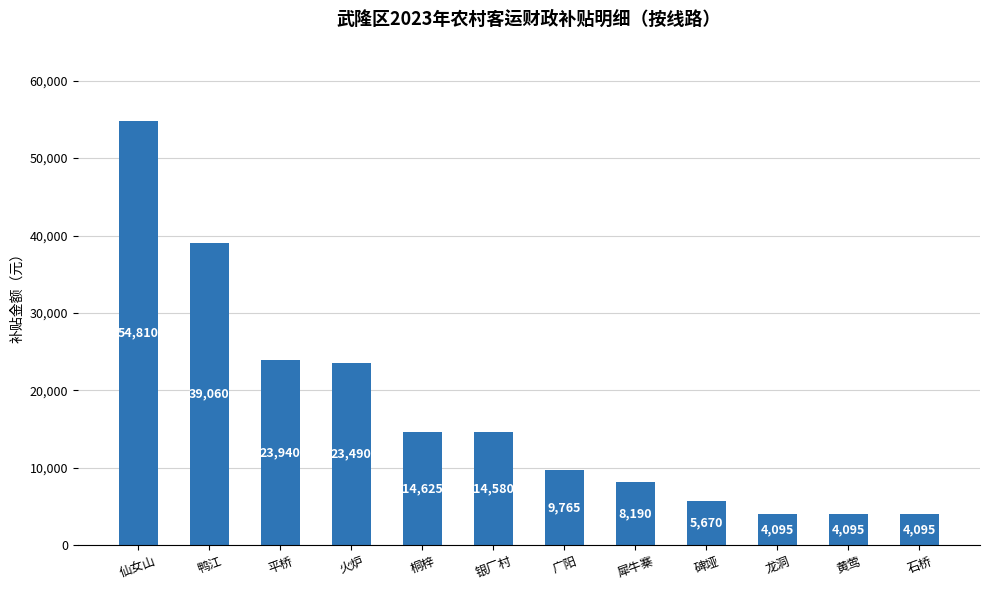

What position from the right is 碑垭?

4